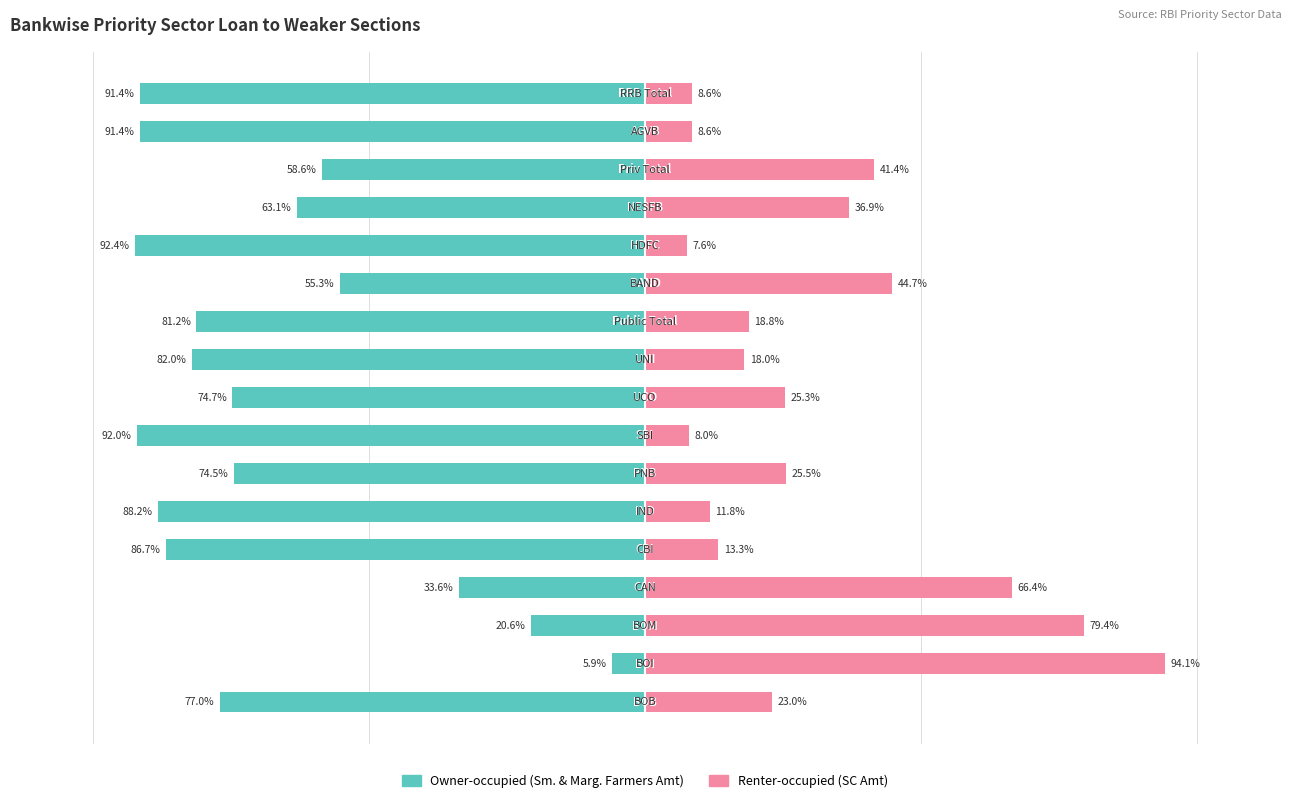

Reading left to right, transcribe all the data shown in this chart.

Owner-occupied (Small & Marginal Farmers Amt): 0=-77.0	1=-5.9	2=-20.6	3=-33.6	4=-86.7	5=-88.2	6=-74.5	7=-92.0	8=-74.7	9=-82.0	10=-81.2	11=-55.3	12=-92.4	13=-63.1	14=-58.6	15=-91.4	16=-91.4
Renter-occupied (Scheduled Castes Amt): 0=23.0	1=94.1	2=79.4	3=66.4	4=13.3	5=11.8	6=25.5	7=8.0	8=25.3	9=18.0	10=18.8	11=44.7	12=7.6	13=36.9	14=41.4	15=8.6	16=8.6